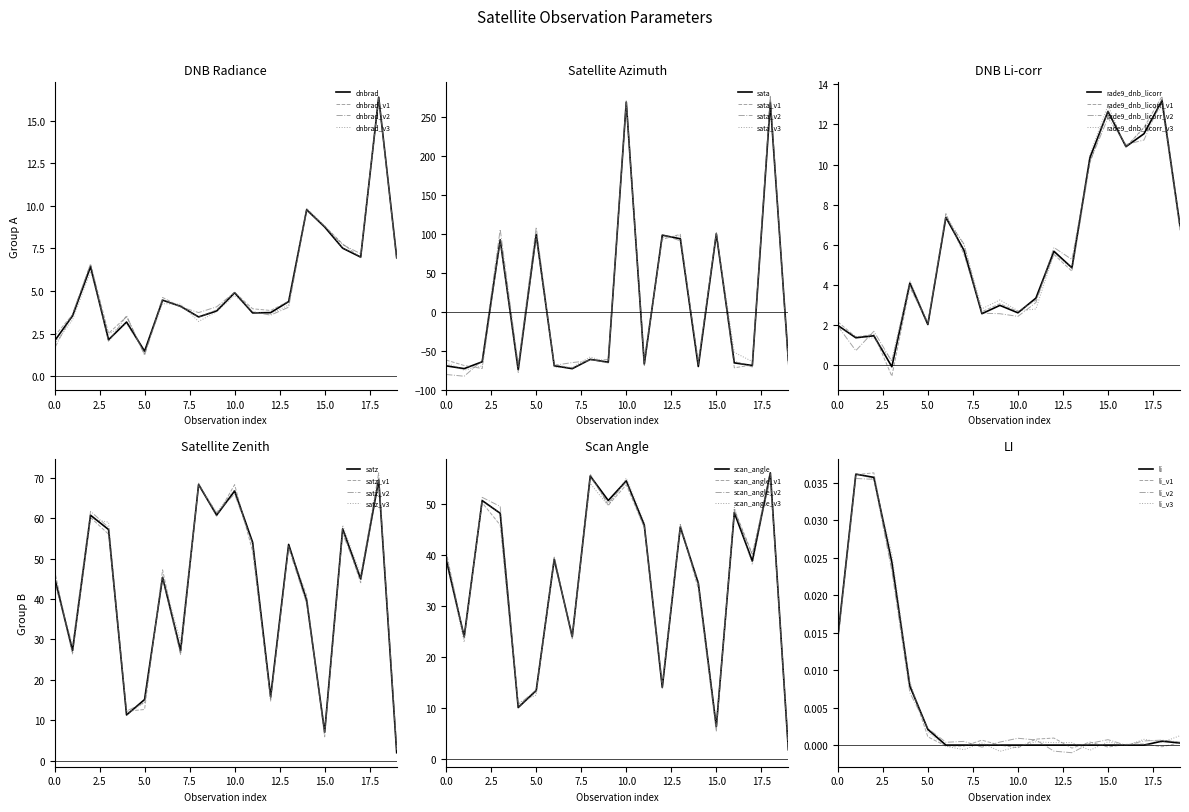

What is the maximum value for scan_angle?

56.0